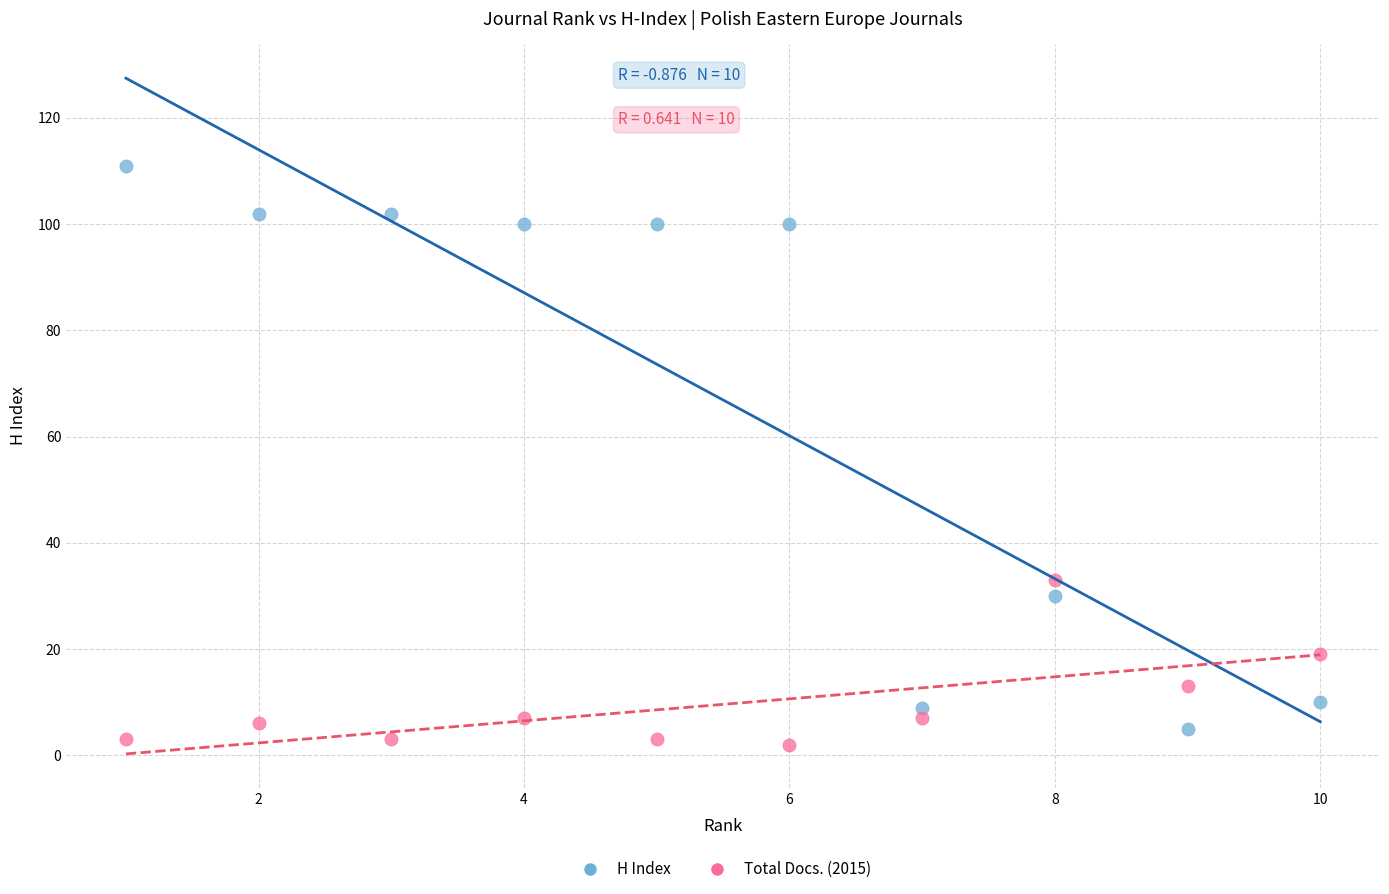

What are all the series names shown in the legend?

H Index, Total Docs. (2015)